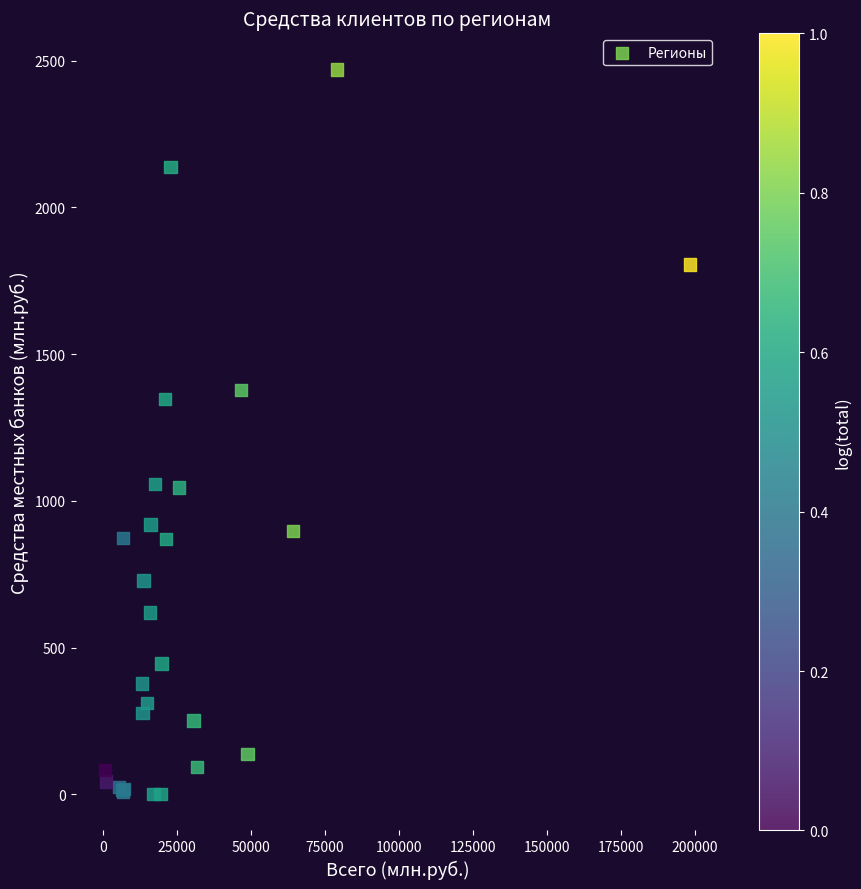

What Y value in the scatter plot is closest to 1235?

1347